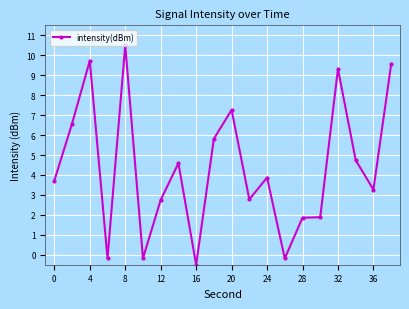

What is the minimum value shown in the chart?

-0.5